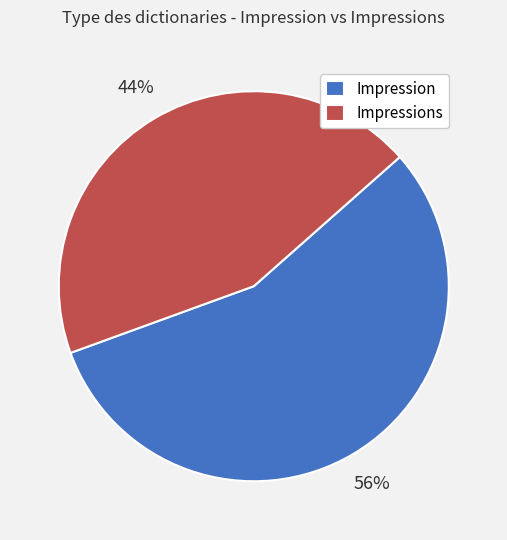

To the nearest percent, what is the average slice percentage?

50%